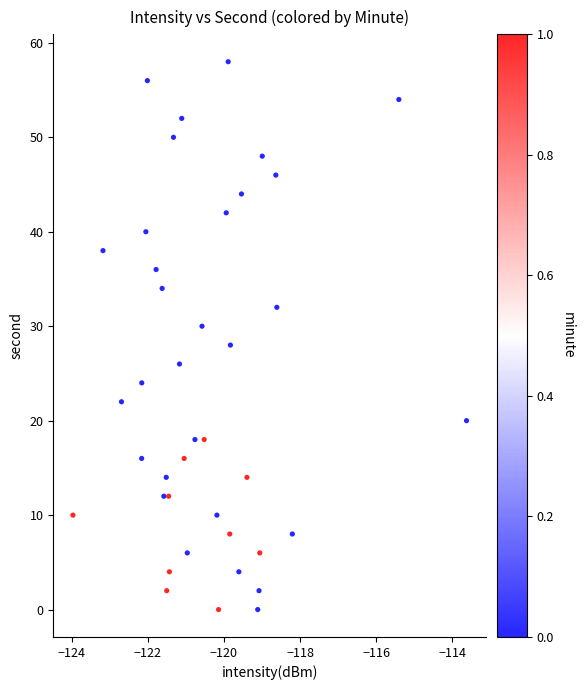

What is the range of Y values (max minus min)?

58